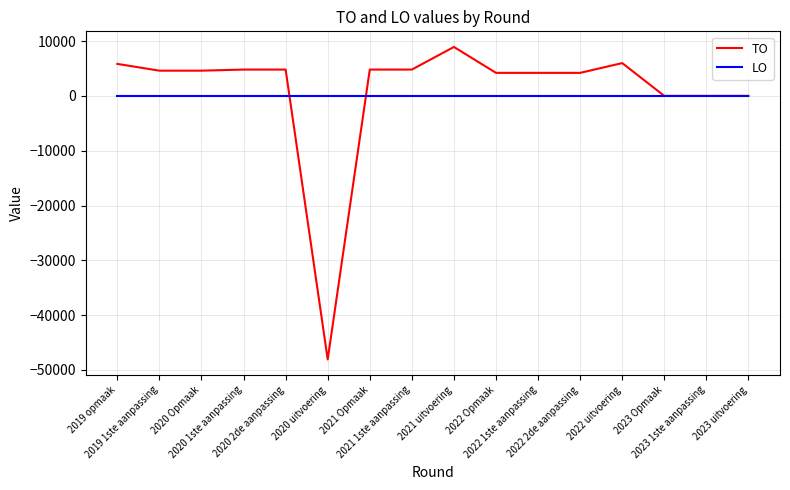

Which series has the widest spread of values?

TO